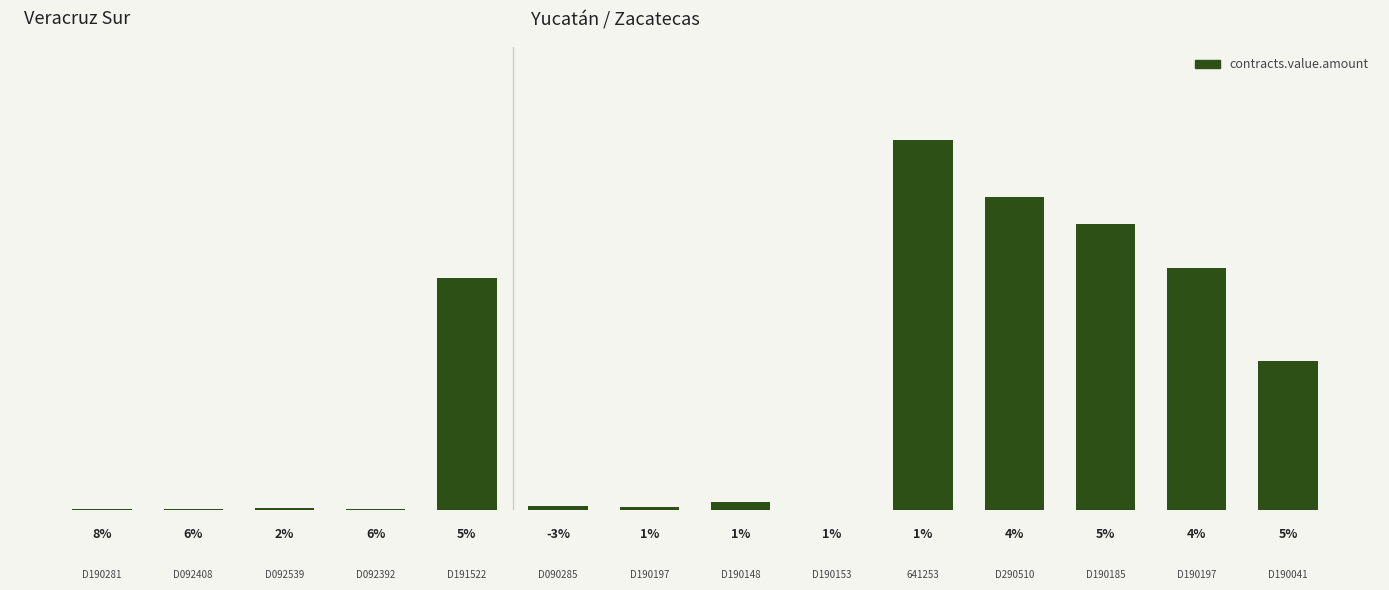

How many bars are there in total?

14